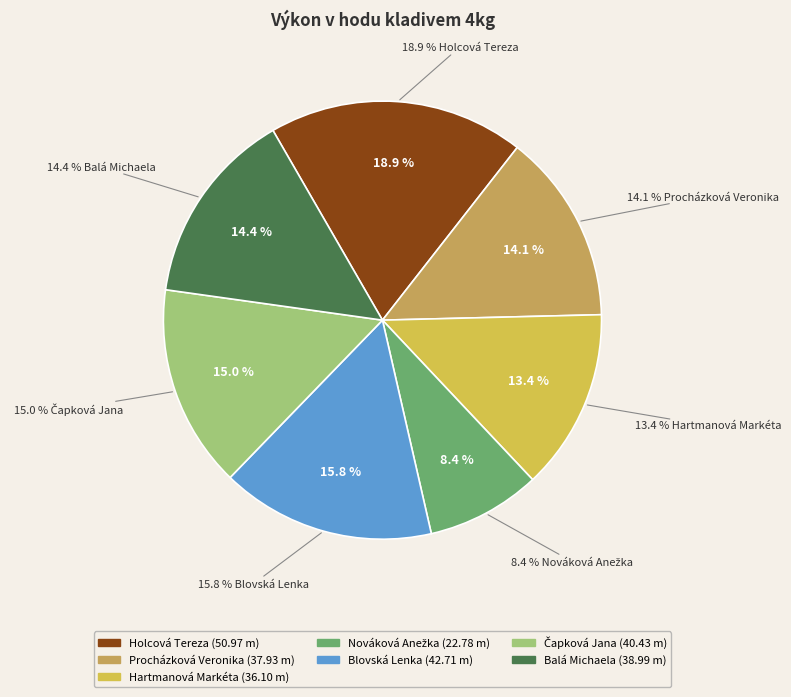

To the nearest percent, what is the difference between the largest and smallest slice percentages?

10%